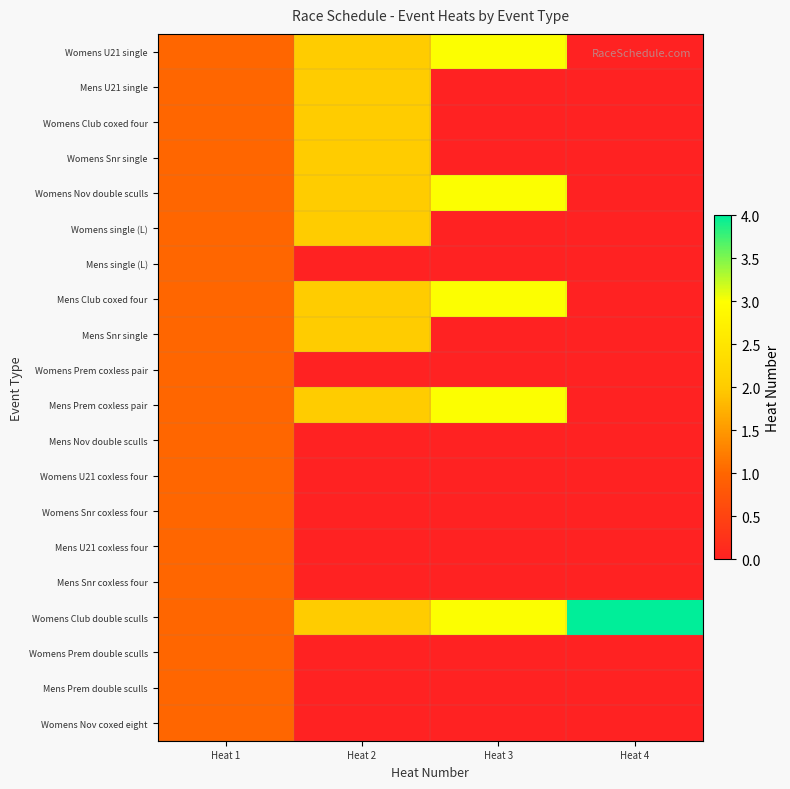

How many distinct data groups are displayed?

20